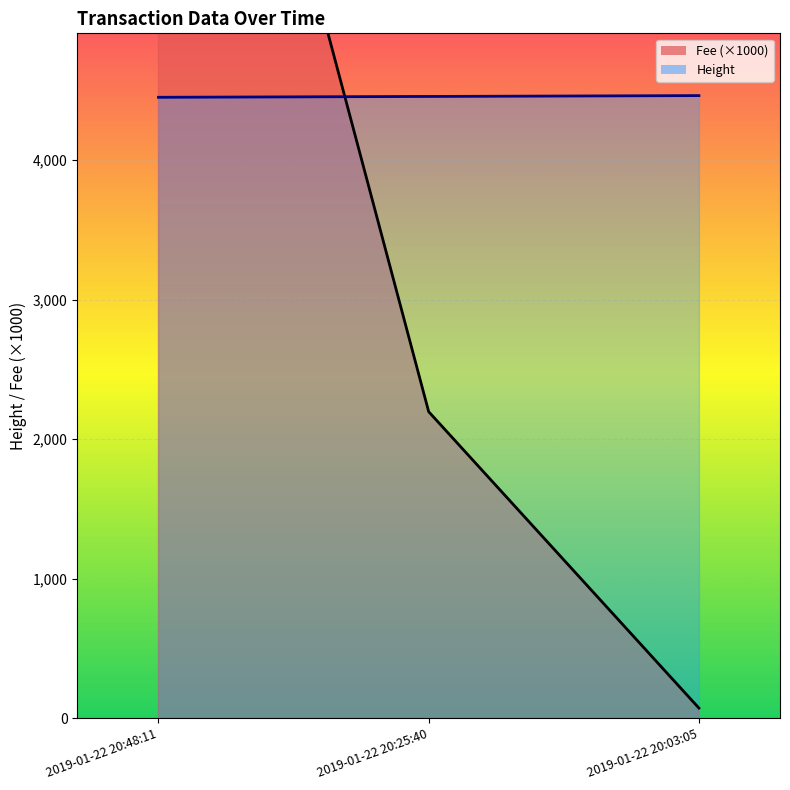

Reading left to right, list all the values displayed in this chart.

4451	4457	4463